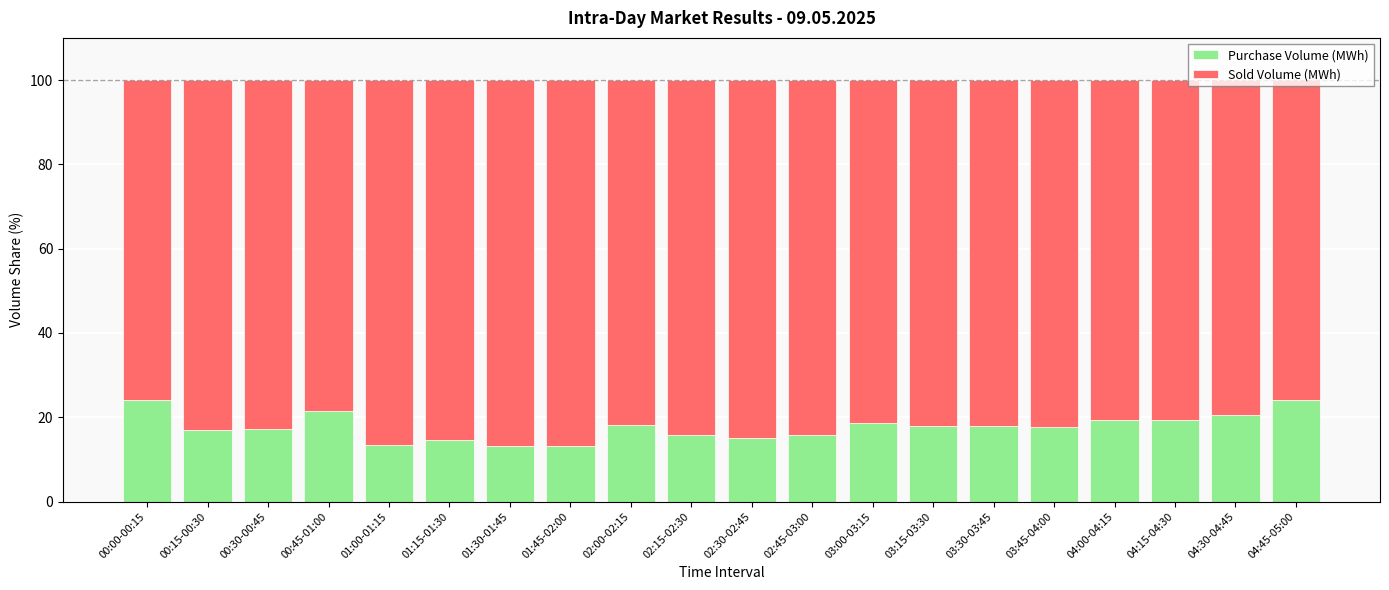

What is the difference between the second highest and second lowest values in the Purchase Volume (MWh) series?

10.8